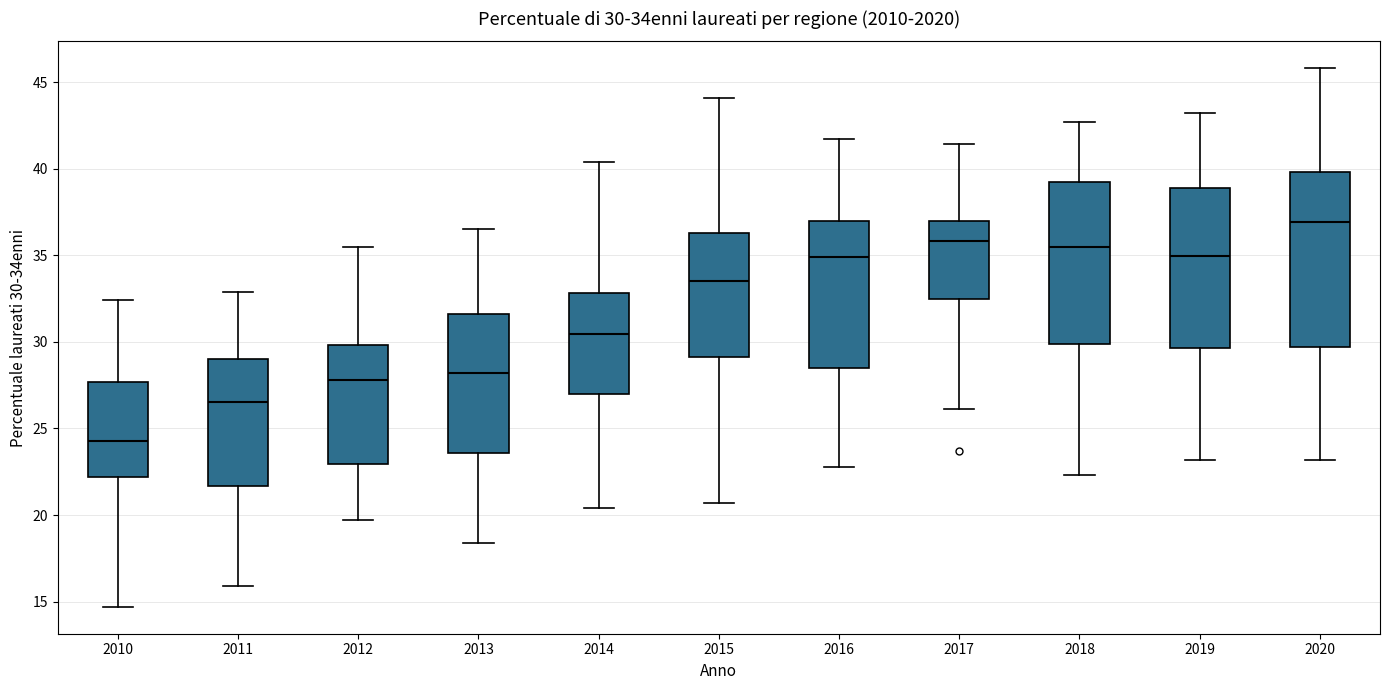

Which box has the lowest median line?

2010